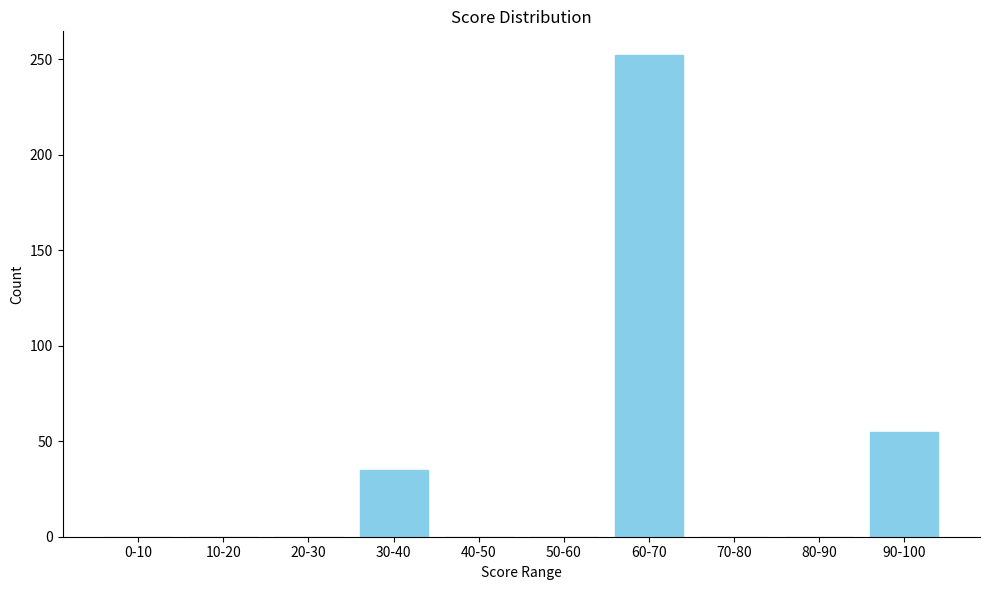

Reading left to right, extract all data points from this chart.

0-10=0	10-20=0	20-30=0	30-40=35	40-50=0	50-60=0	60-70=252	70-80=0	80-90=0	90-100=55